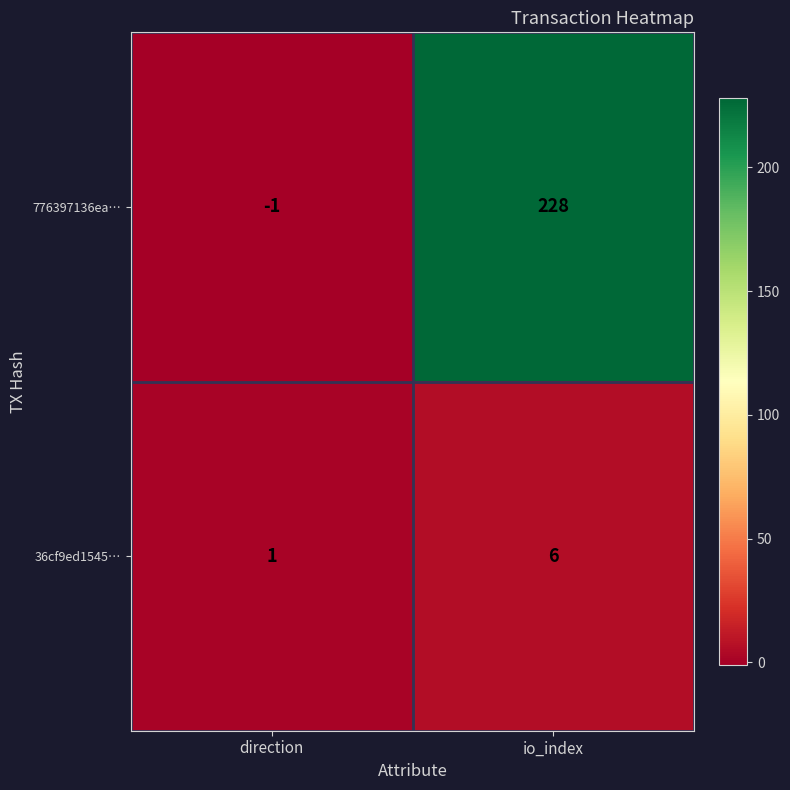

Which series has the largest range (max minus min)?

776397136ea…